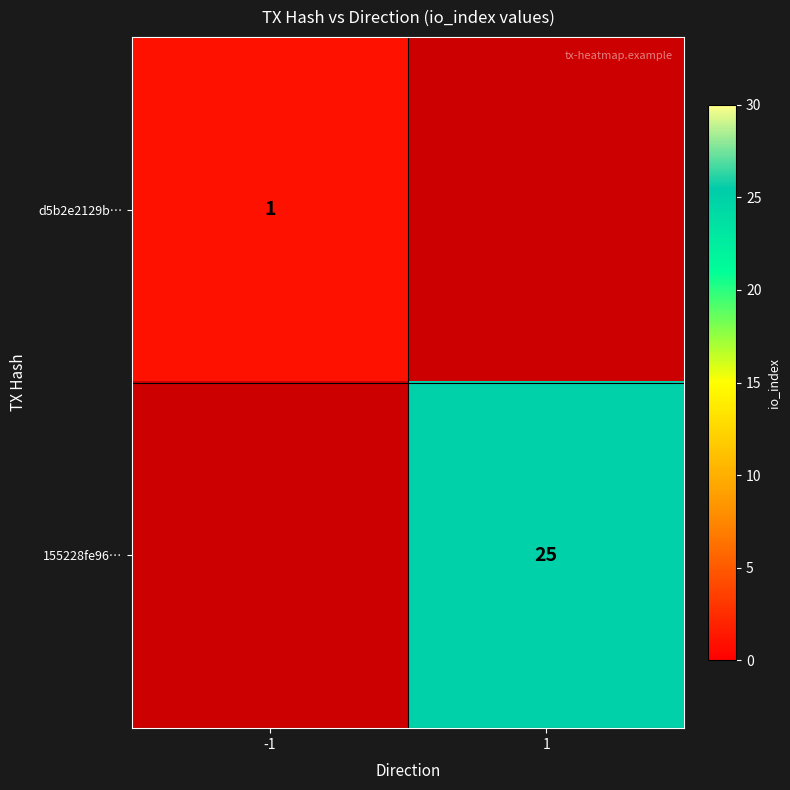

What is the greatest value displayed?

25.0